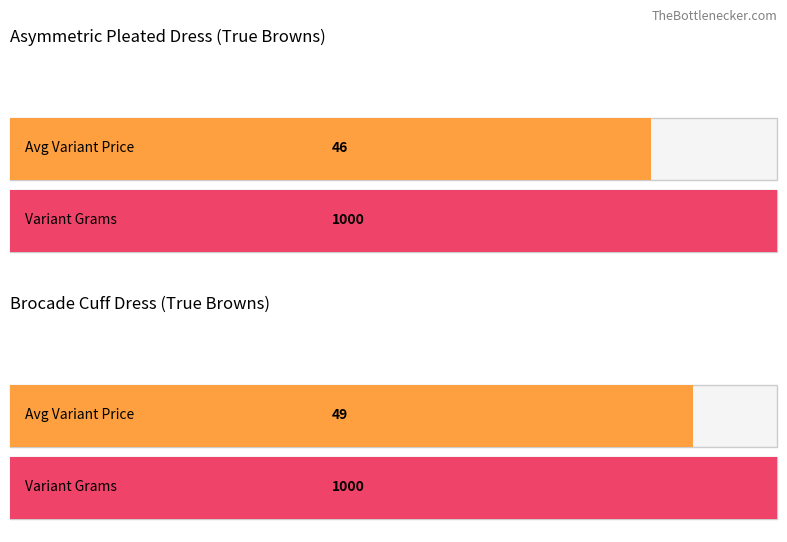

Does the chart contain stacked bars?

No